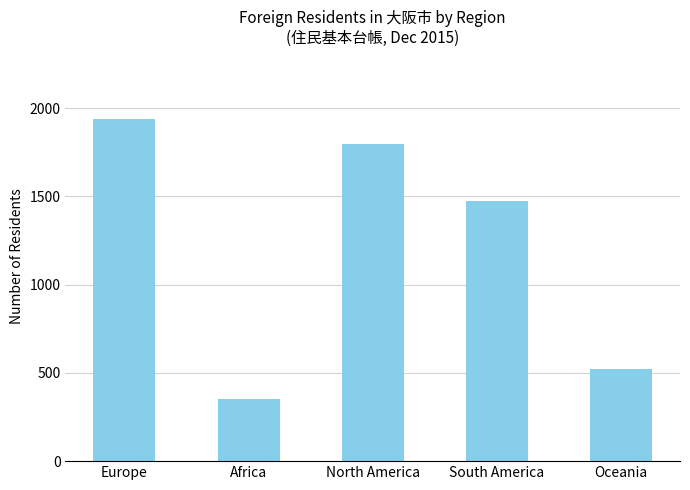

What is the difference between the maximum and minimum values?

1586